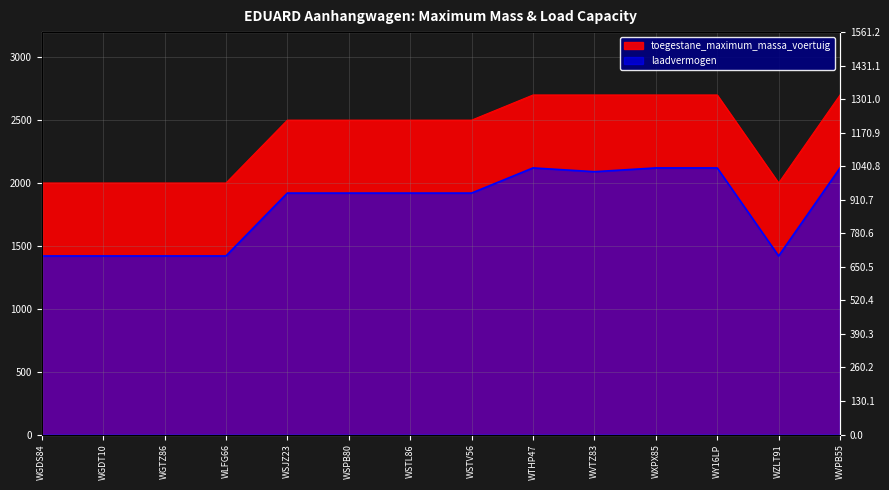

Which series has the widest spread of values?

toegestane_maximum_massa_voertuig